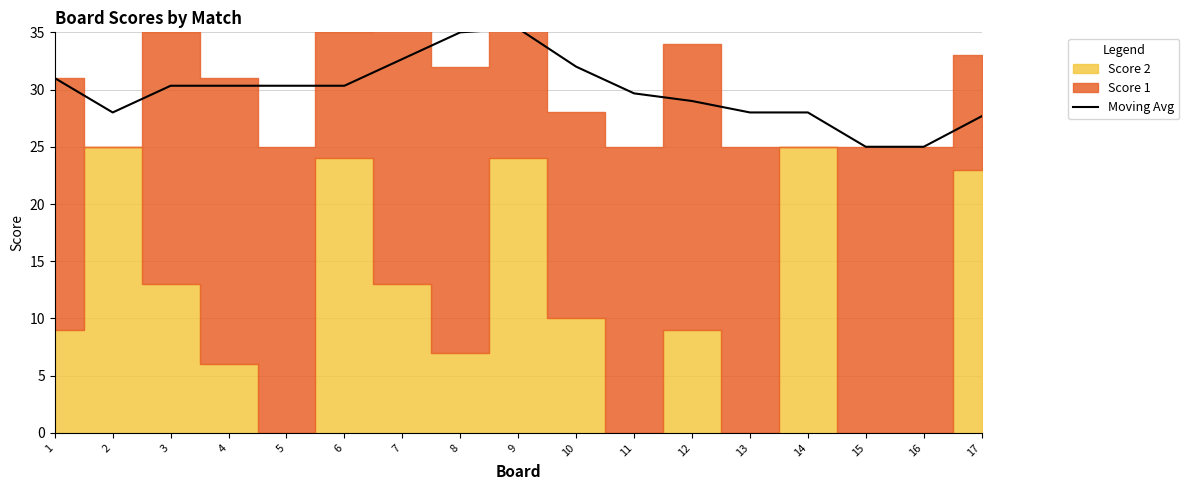

Reading left to right, extract all data points from this chart.

31.0	28.0	30.3	30.3	30.3	30.3	32.7	35.0	35.3	32.0	29.7	29.0	28.0	28.0	25.0	25.0	27.7